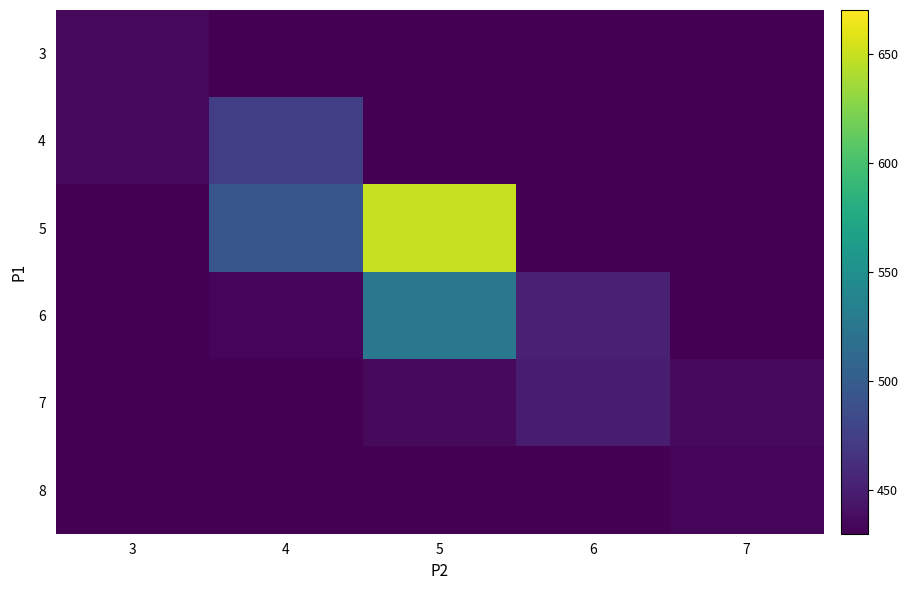

What is the smallest value displayed?

430.0